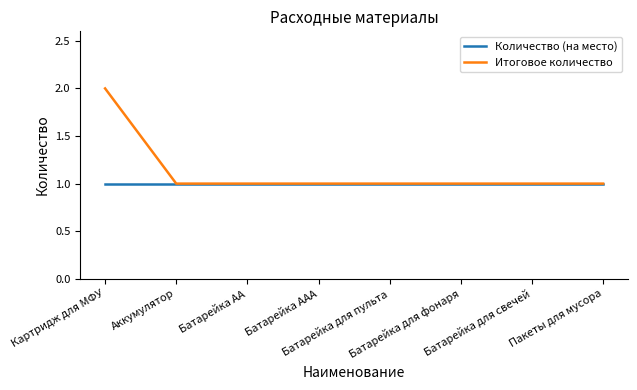

What is the spread (max minus min) of values at Картридж для МФУ?

1